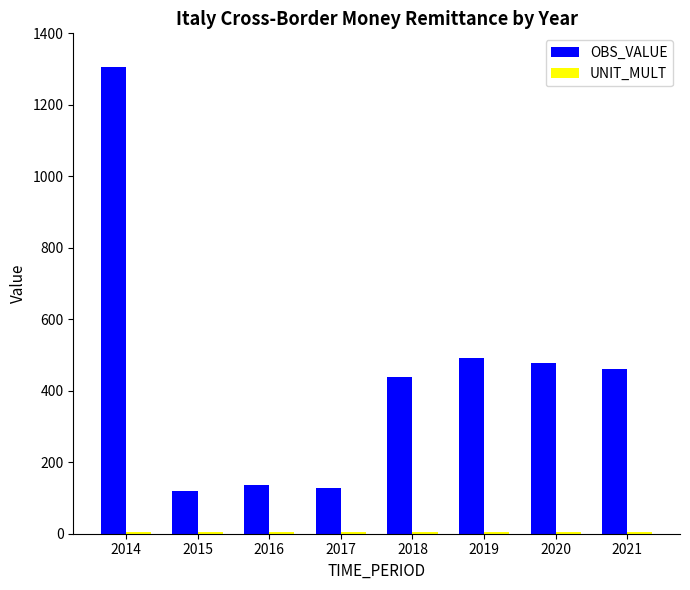

What is the difference between the highest and lowest values at 2018?

433.4